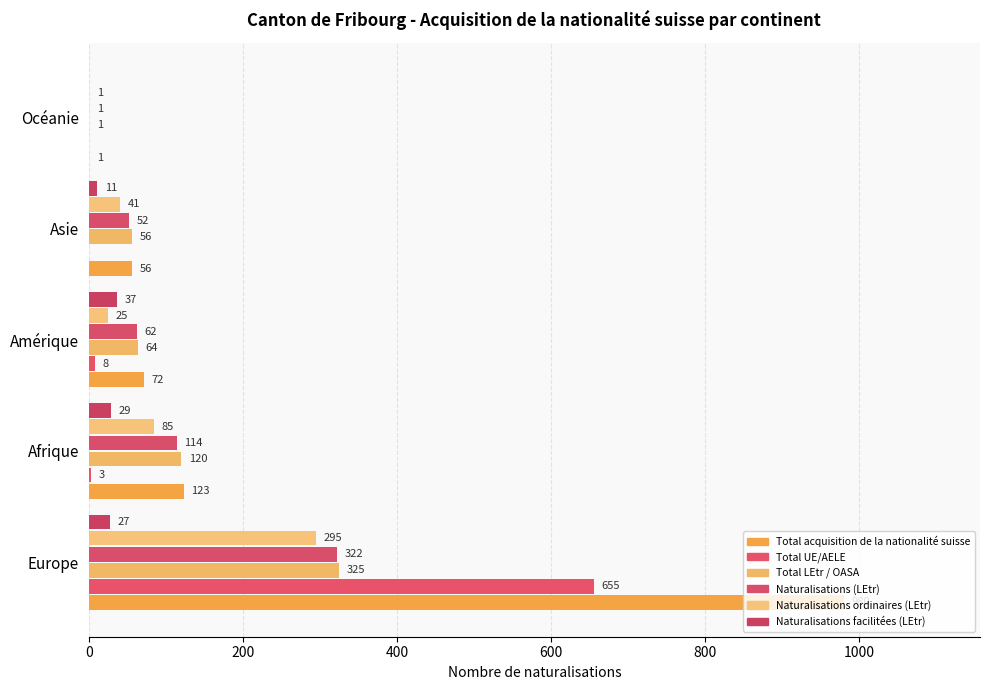

How many data points does each series have?

5